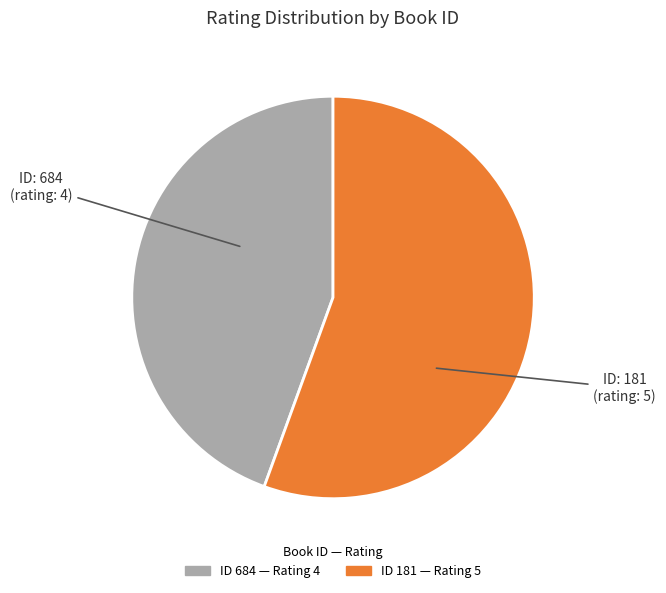

Does any single category account for the majority?

Yes